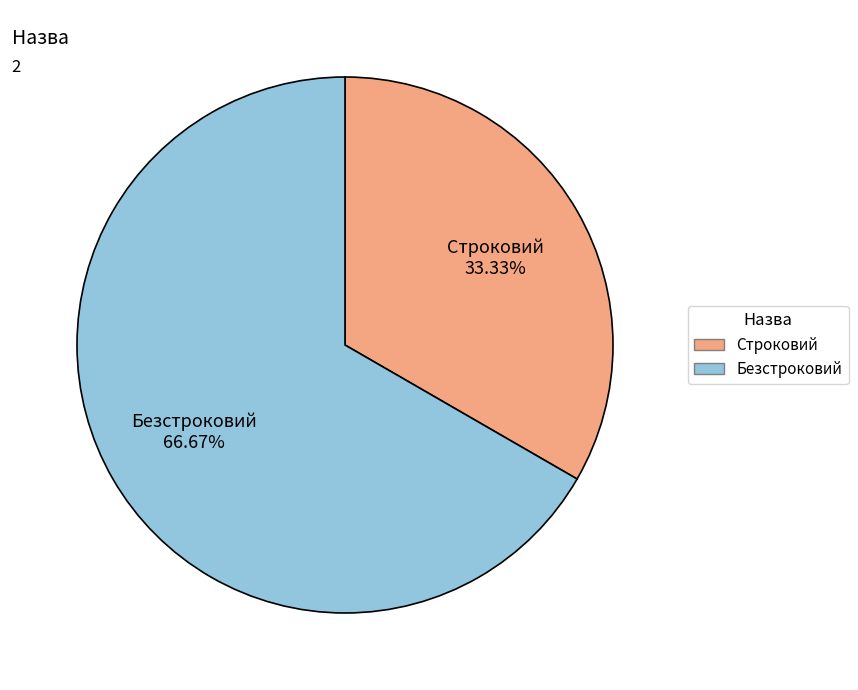

Does Безстроковий account for over 50% of the chart?

Yes